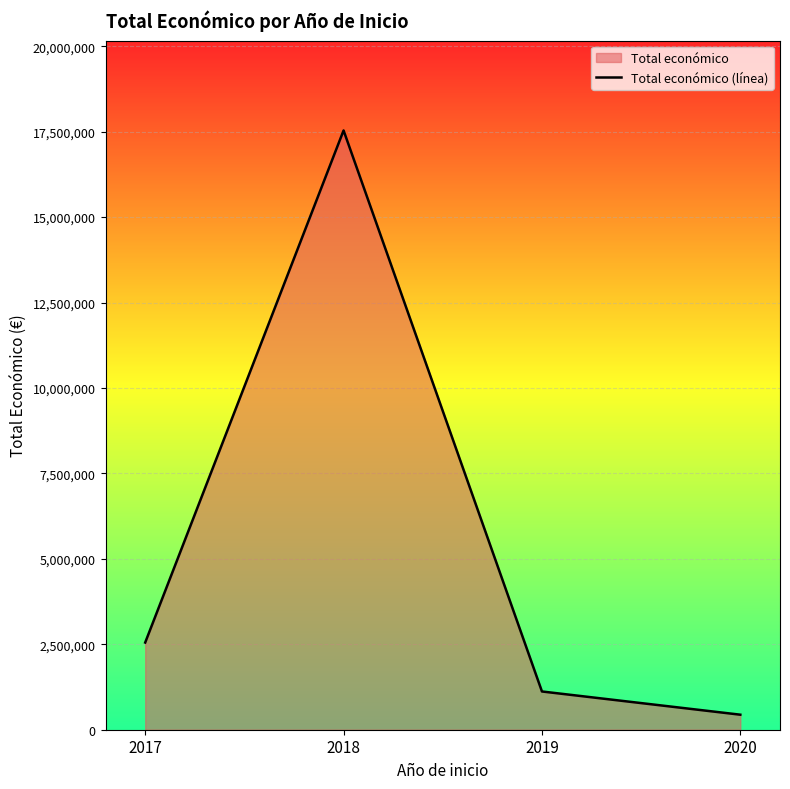

What is the value of the 4th point from the left?

439594